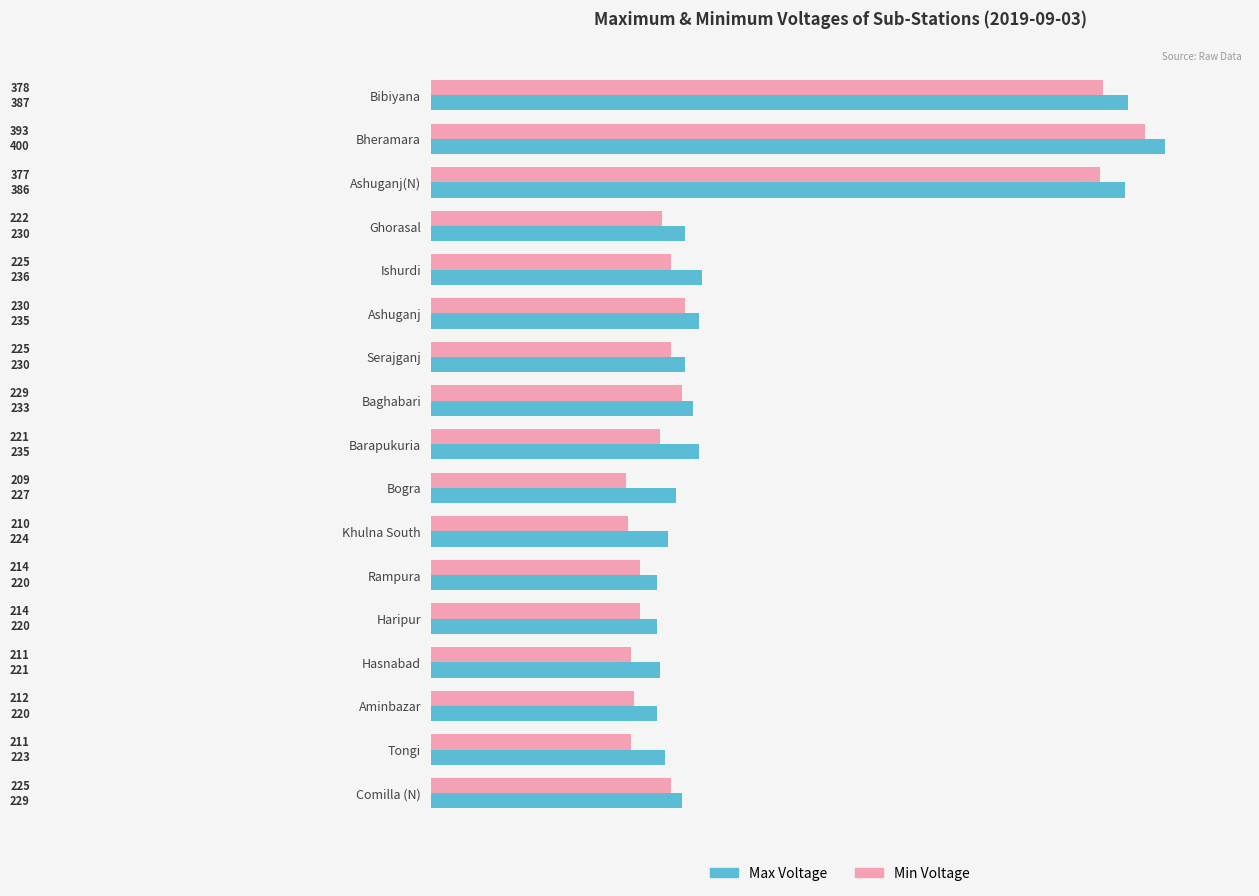

What is the difference between the second highest and minimum values in the Max Voltage series?

167